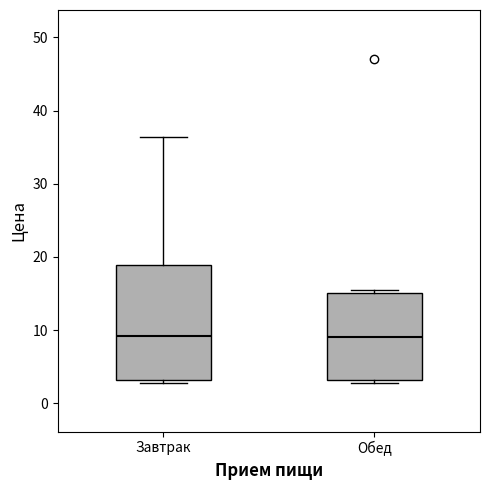

Where is the lower edge of the box for Завтрак on the y-axis? The values are not printed on the chart, so give them approximately, as read against the axis.

3